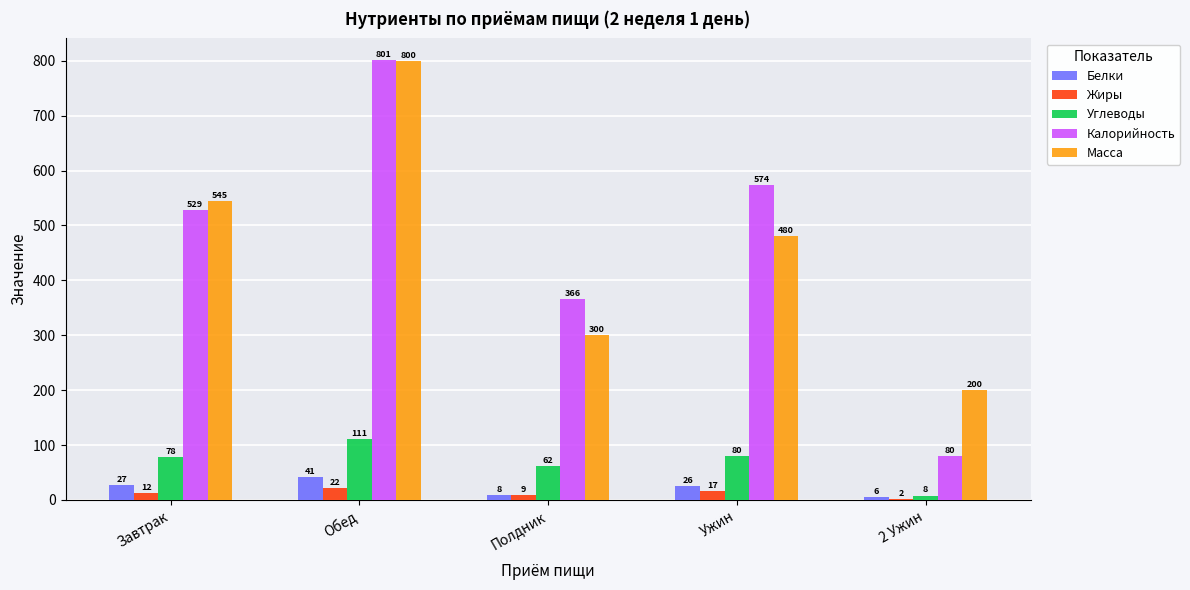

Which series changed the most between Полдник and 2 Ужин?

Калорийность